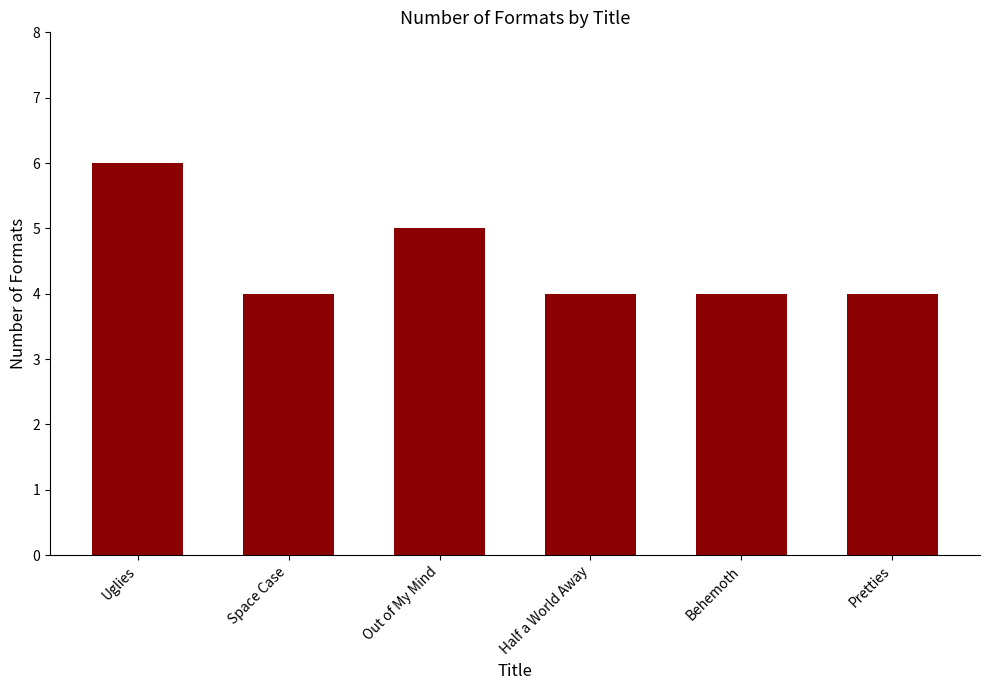

At which label is the value closest to 5?

Out of My Mind